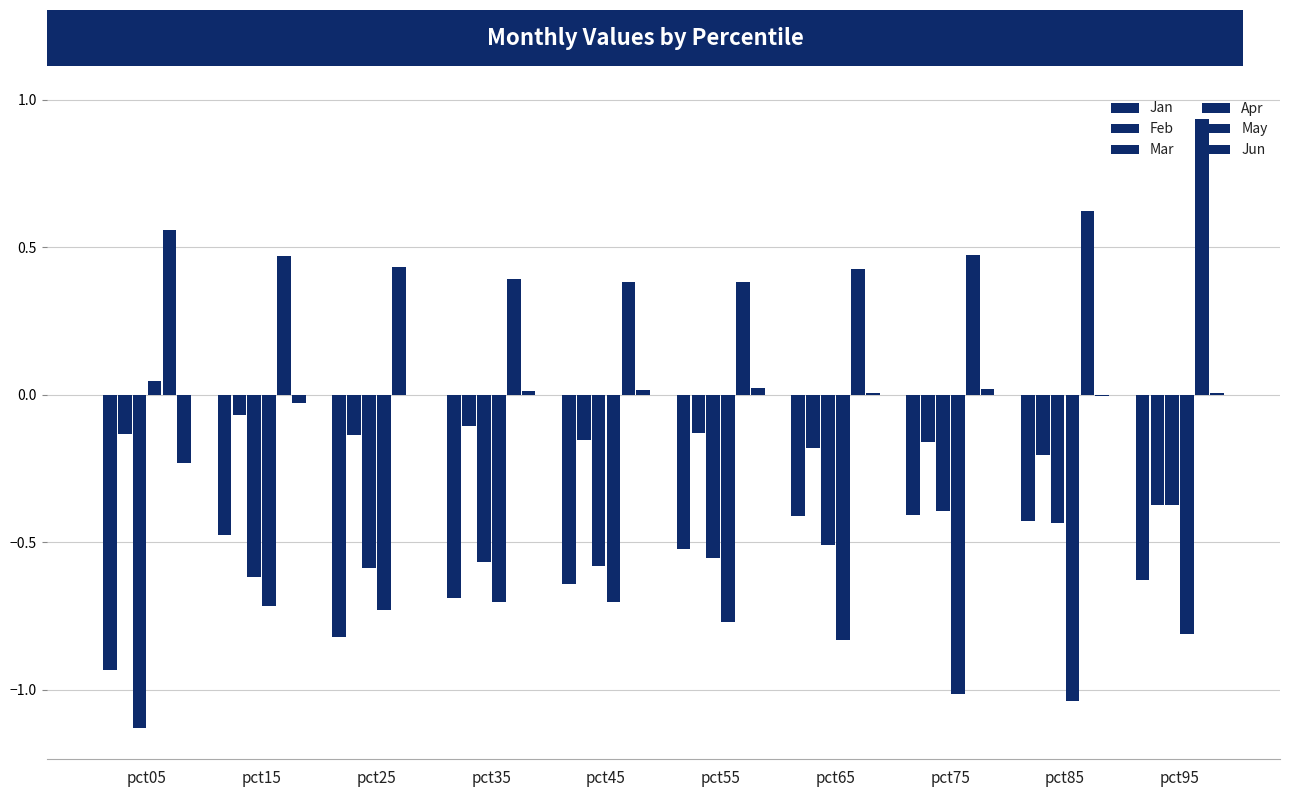

What is the highest value of the Feb series?

-0.1